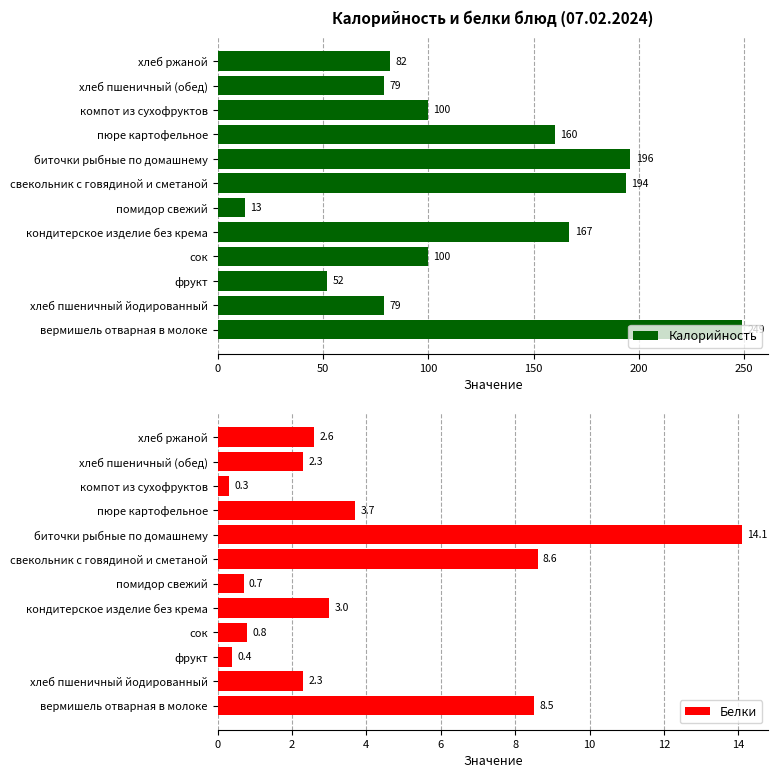

What is the maximum value for Белки?

14.1